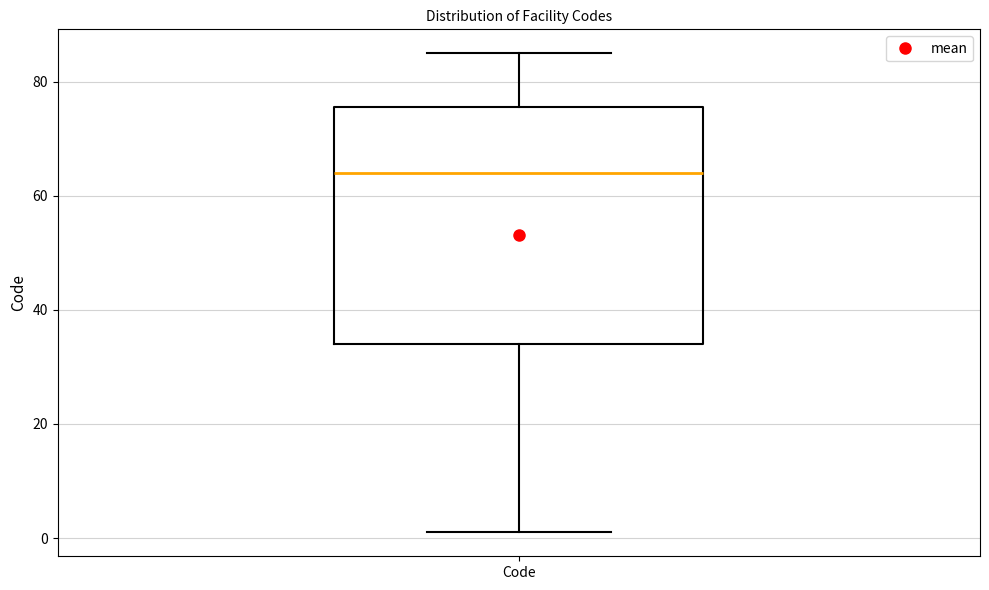

Transcribe this box plot: give where the median line is, the range the box spans, and where the two whiskers end, as read against the y-axis. The values are not printed on the chart, so give them approximately, as read against the axis.

median 64, box 34 to 76, whiskers 2 to 86